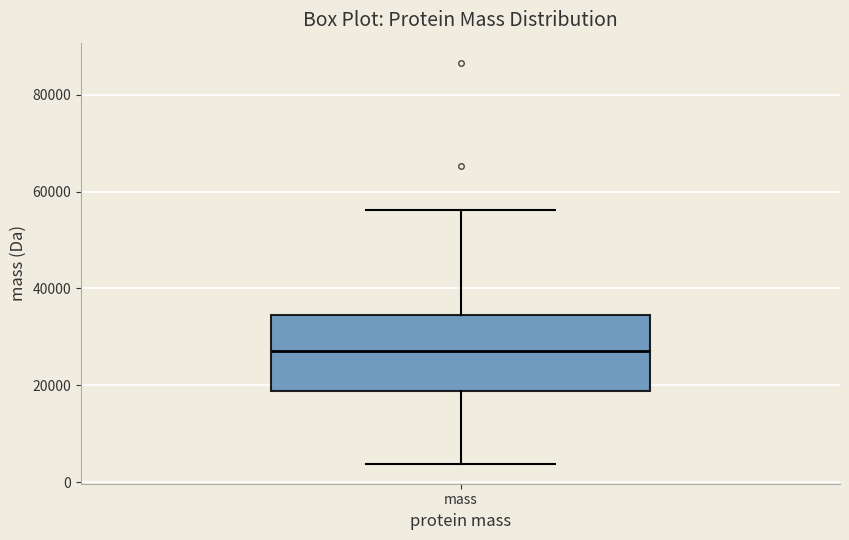

Where does the upper whisker of the box for mass end on the y-axis? The values are not printed on the chart, so give them approximately, as read against the axis.

56000